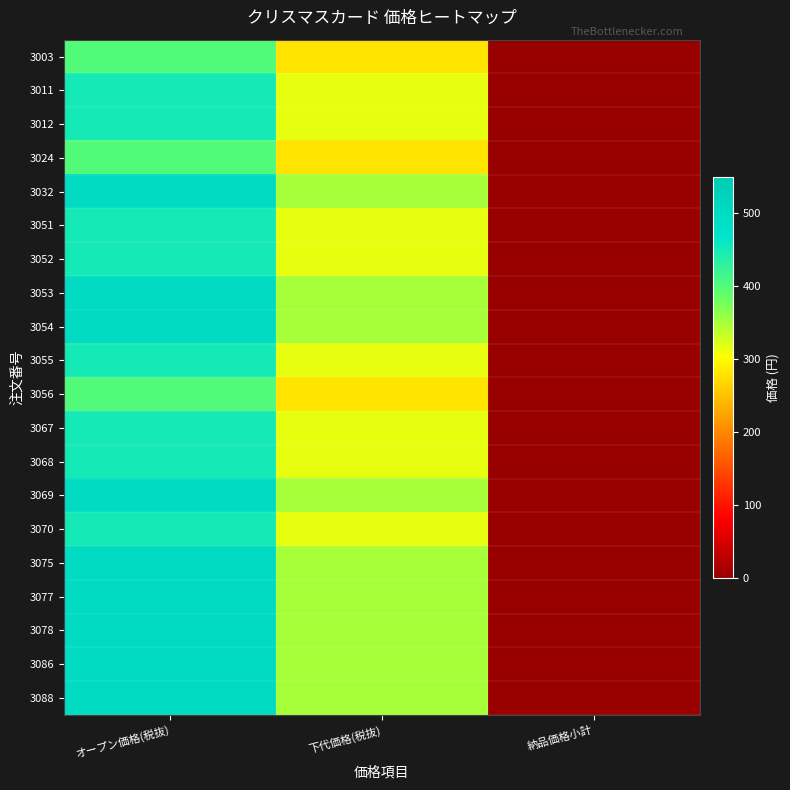

List the series in order of their peak value, lowest first.

3003, 3024, 3056, 3011, 3012, 3051, 3052, 3055, 3067, 3068, 3070, 3032, 3053, 3054, 3069, 3075, 3077, 3078, 3086, 3088